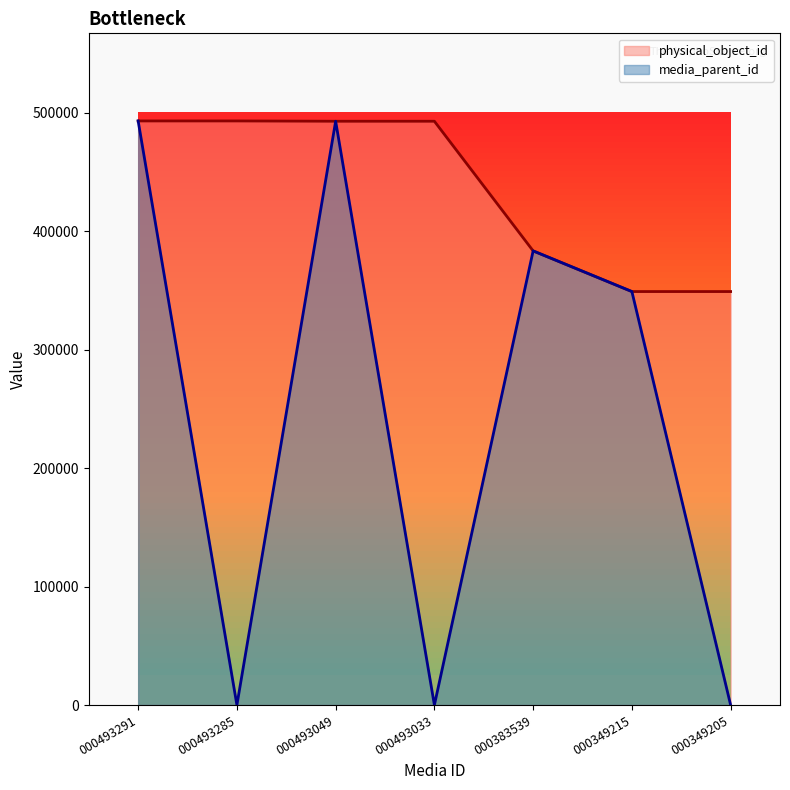

Which category has the highest value in the physical_object_id series?

000493291